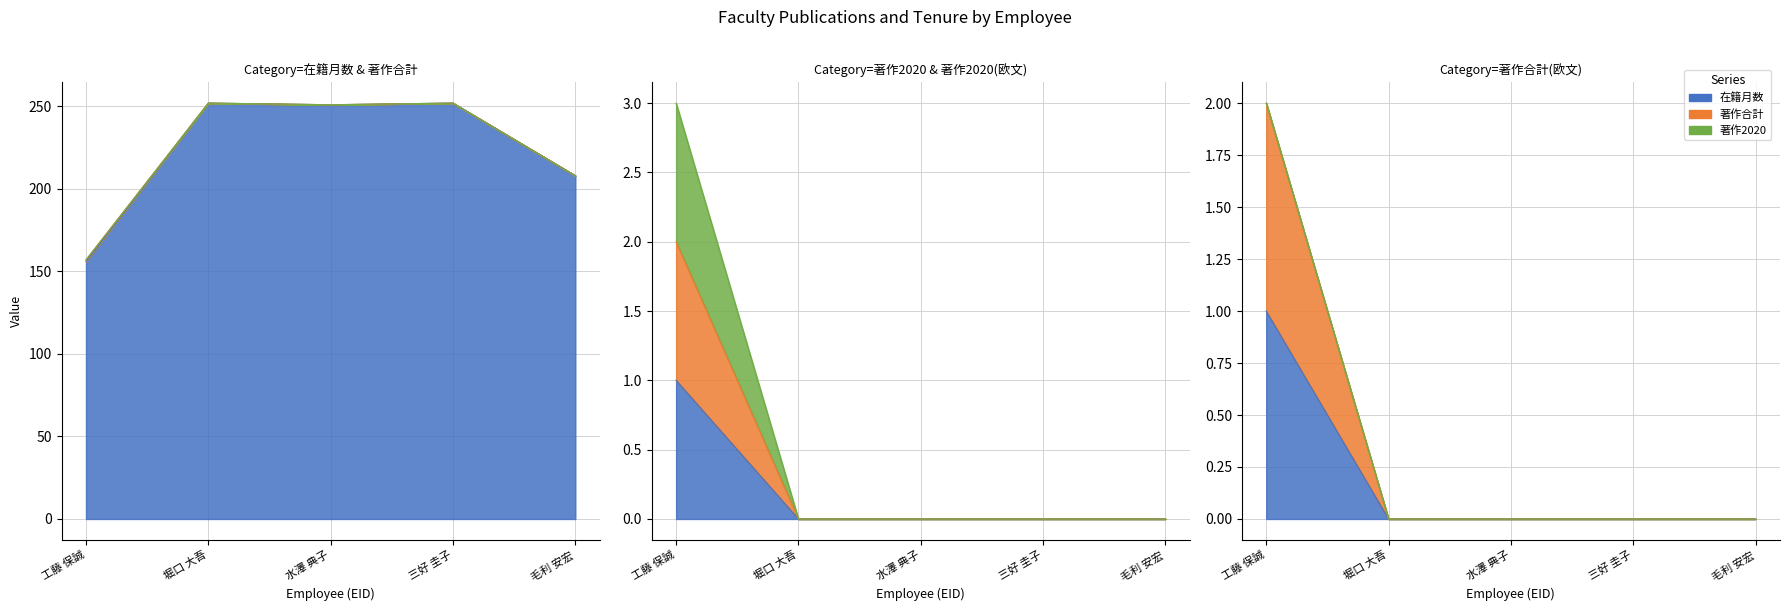

The 著作合計 series shows -1 at 三好 圭子. True or false?

False